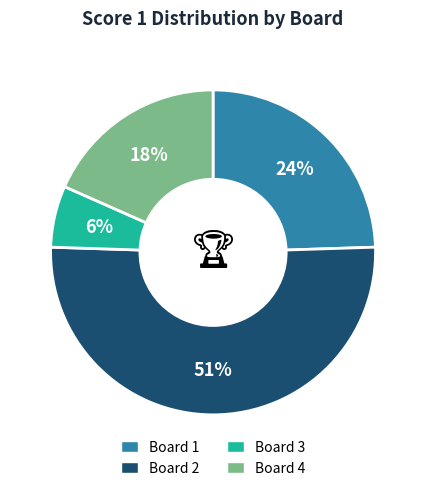

To the nearest percent, what is the difference between the Board 3 and Board 2 slice percentages?

45%